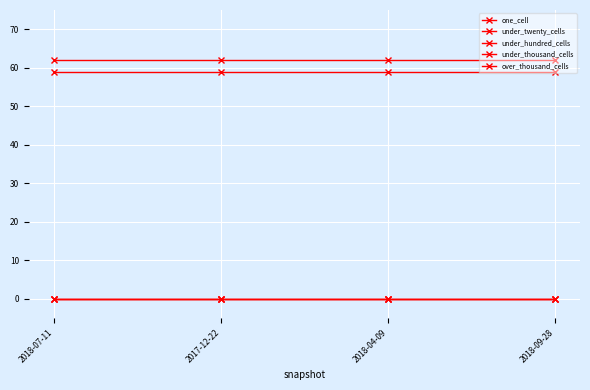

What is the spread (max minus min) of values at 2017-12-22?

62